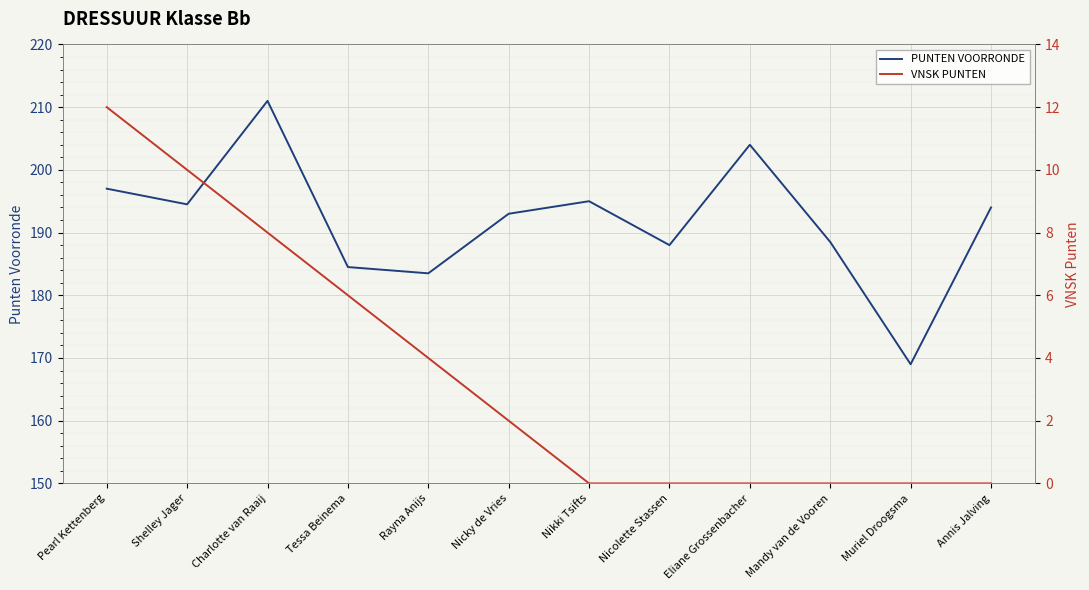

What are all the series names shown in the legend?

PUNTEN VOORRONDE, VNSK PUNTEN